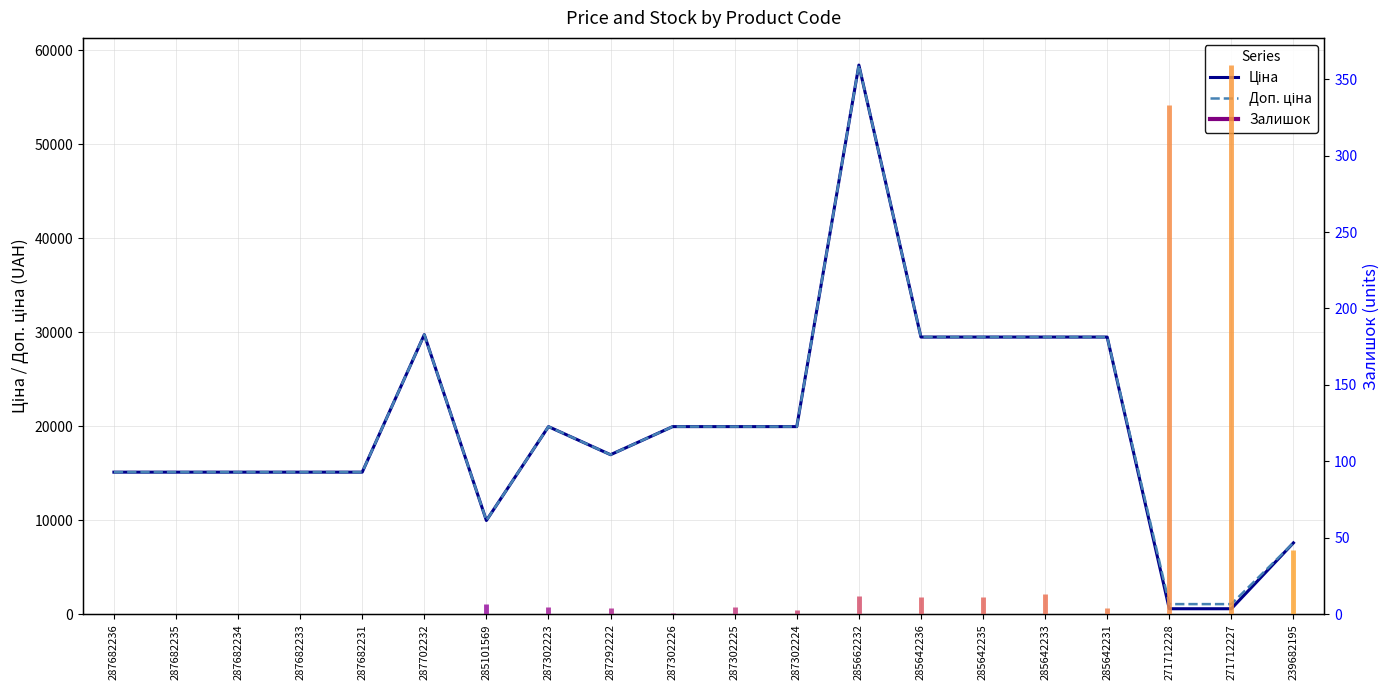

True or false: Ціна has more than 0 points higher than both neighbors.

True